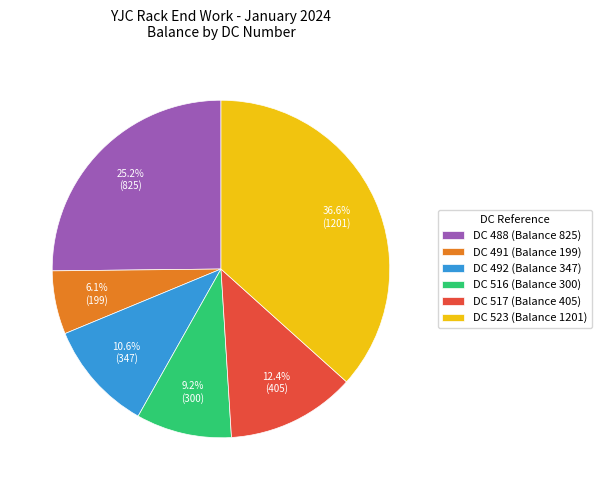

To the nearest percent, what percentage of the pie is DC 516 (Balance 300)?

9%